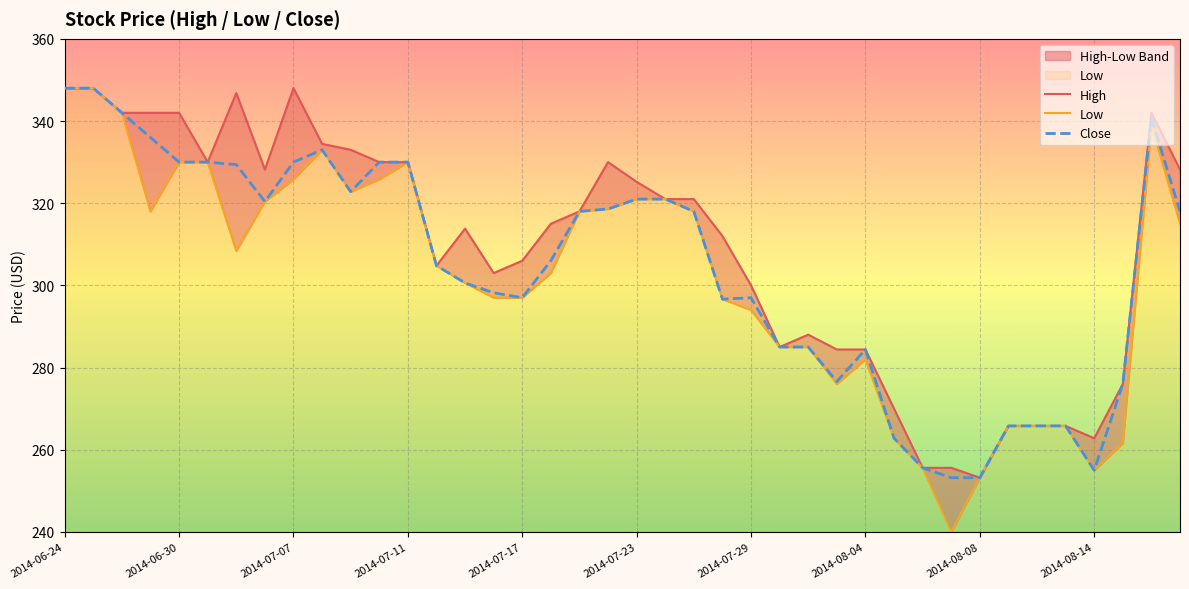

At how many categories does at least one series exceed 322?

17